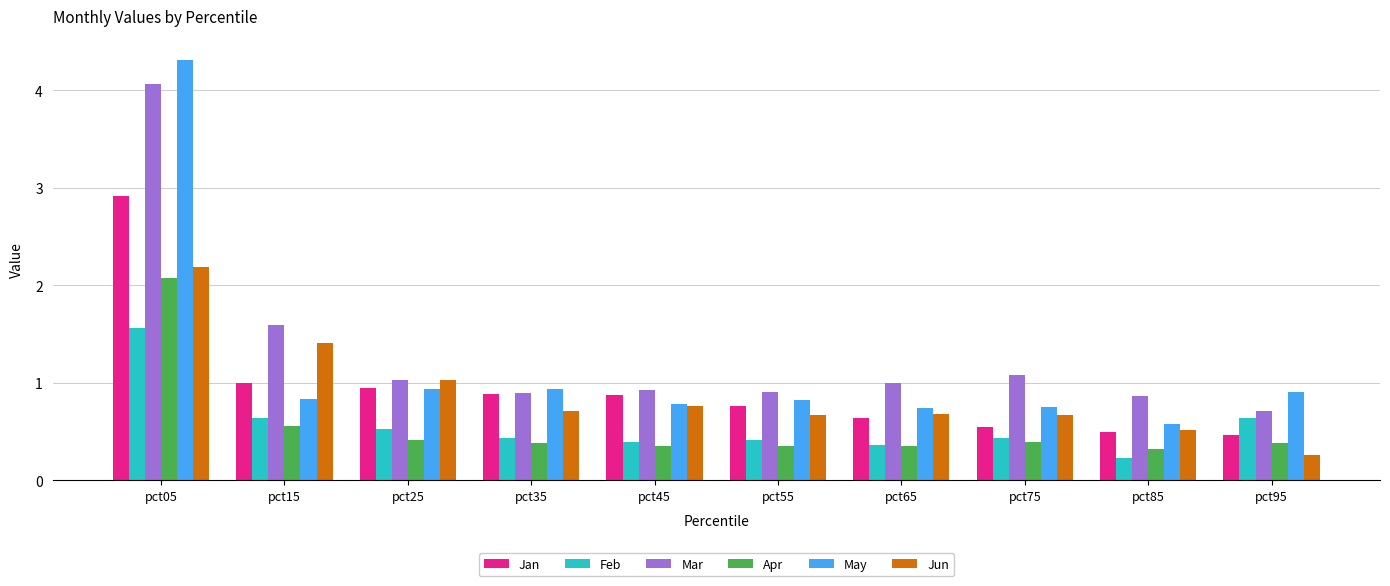

Which series has the largest total across all categories?

Mar